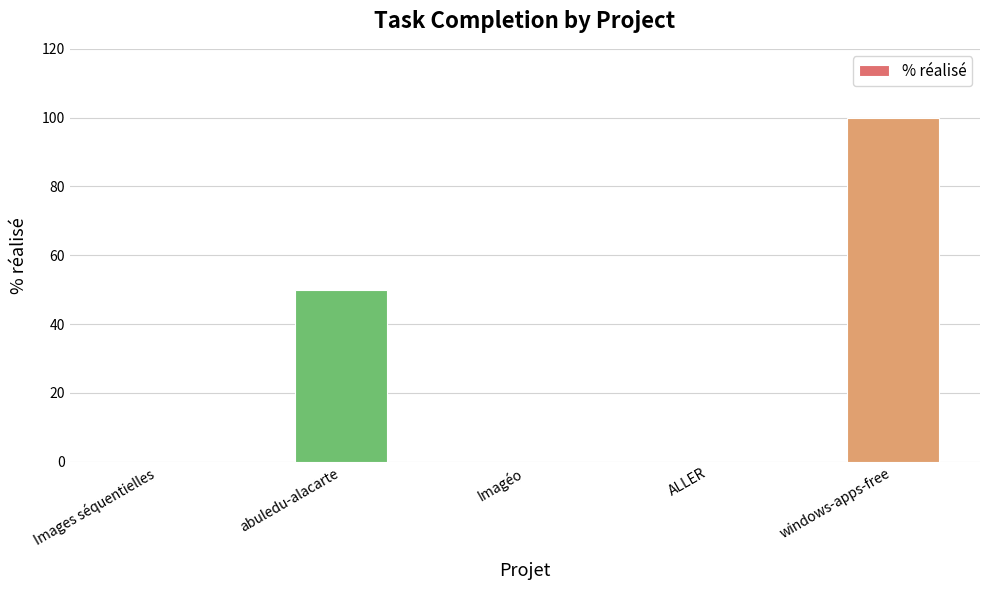

How many data points does each series have?

5